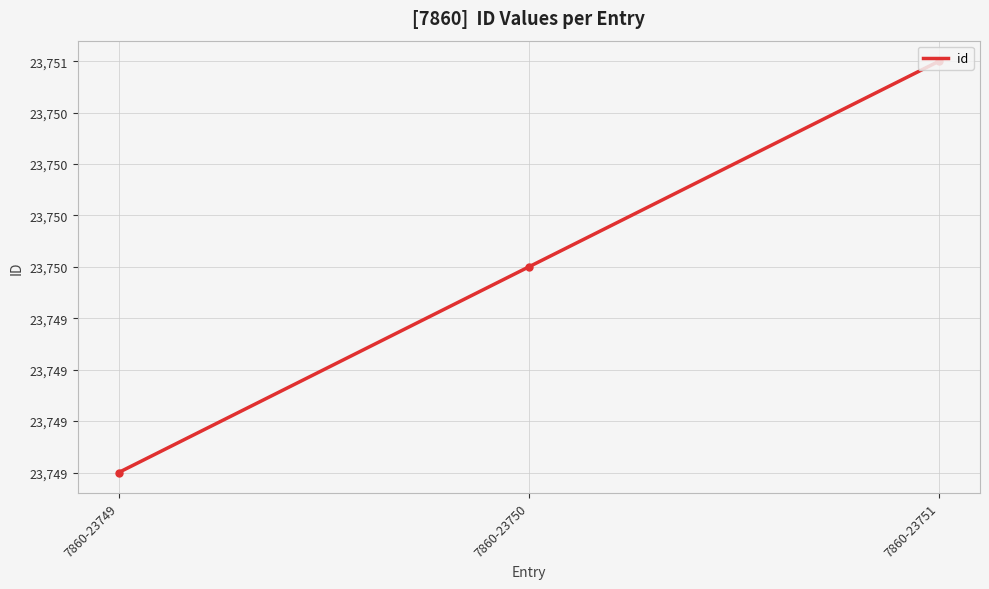

How many lines are shown in the chart?

1